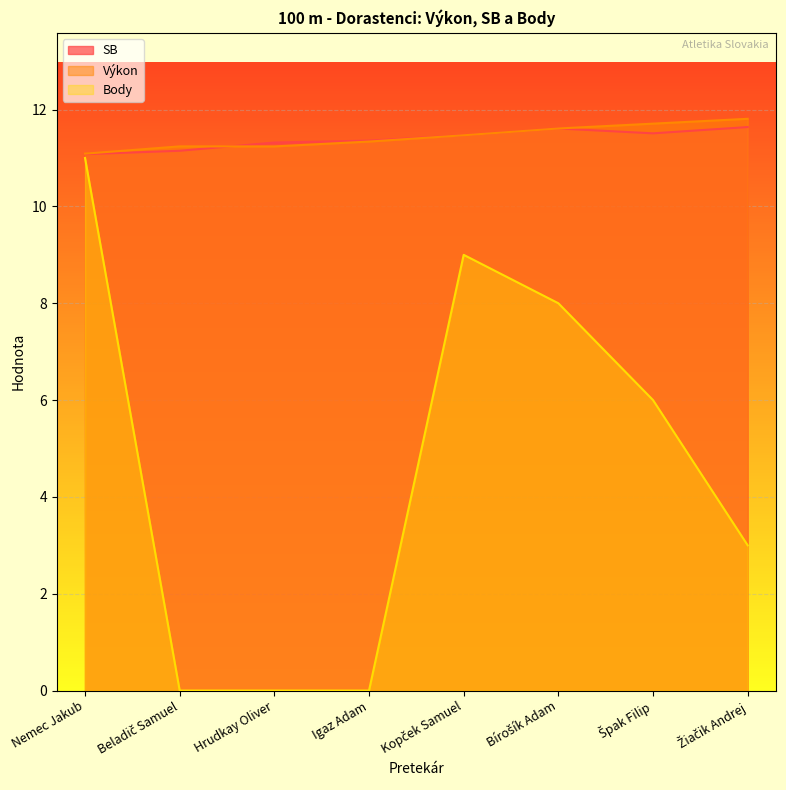

At which label does Body reach its minimum?

Beladič Samuel